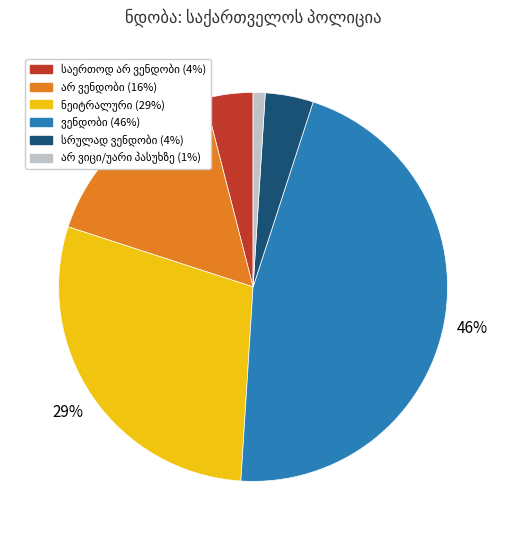

To the nearest percent, what is the average slice percentage?

17%